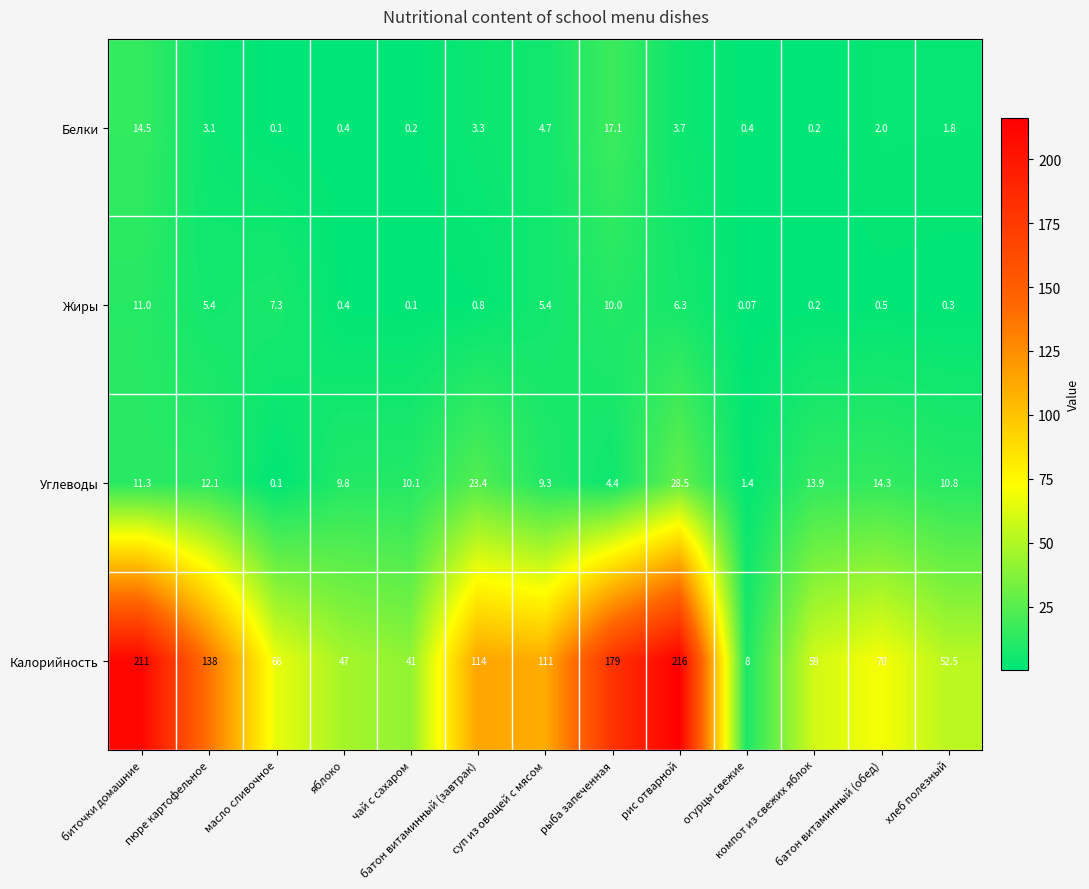

Rank the series by their maximum value, from highest to lowest.

Калорийность, Углеводы, Белки, Жиры